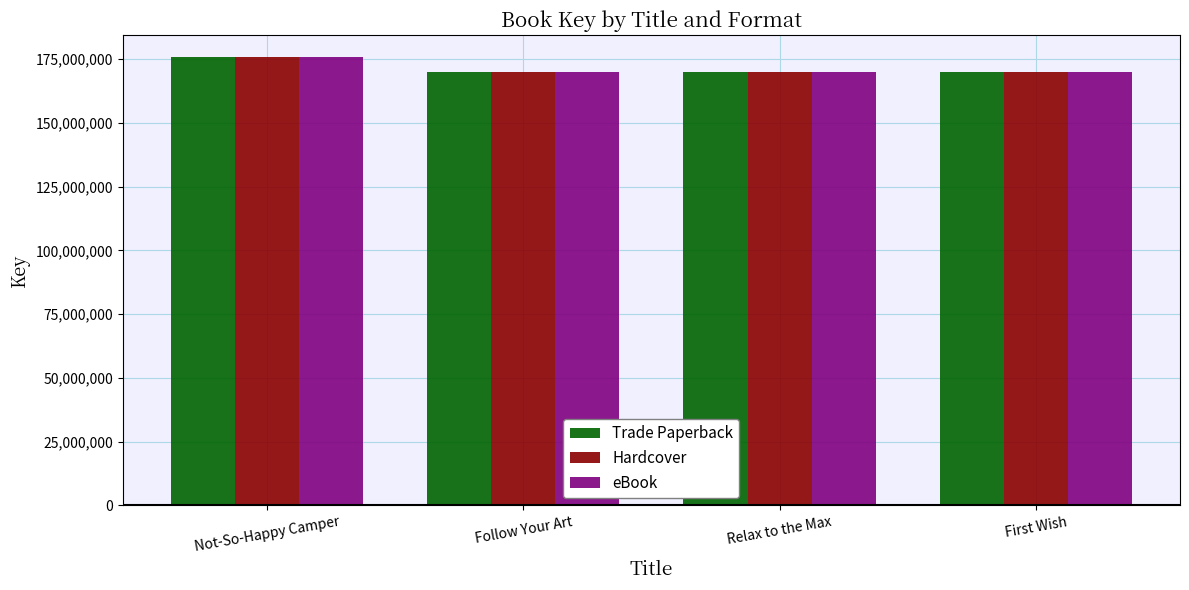

The value of Trade Paperback at Relax to the Max is 261593558. True or false?

False